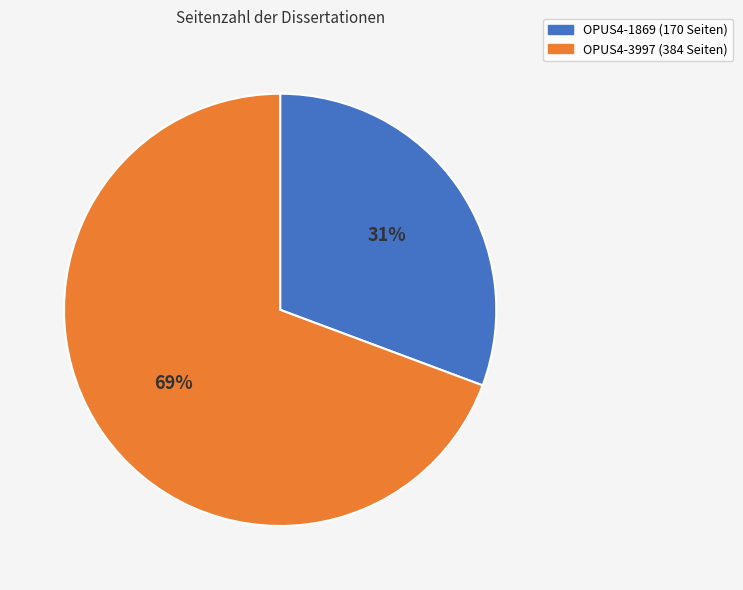

True or false: OPUS4-1869 accounts for 25% of the total.

False